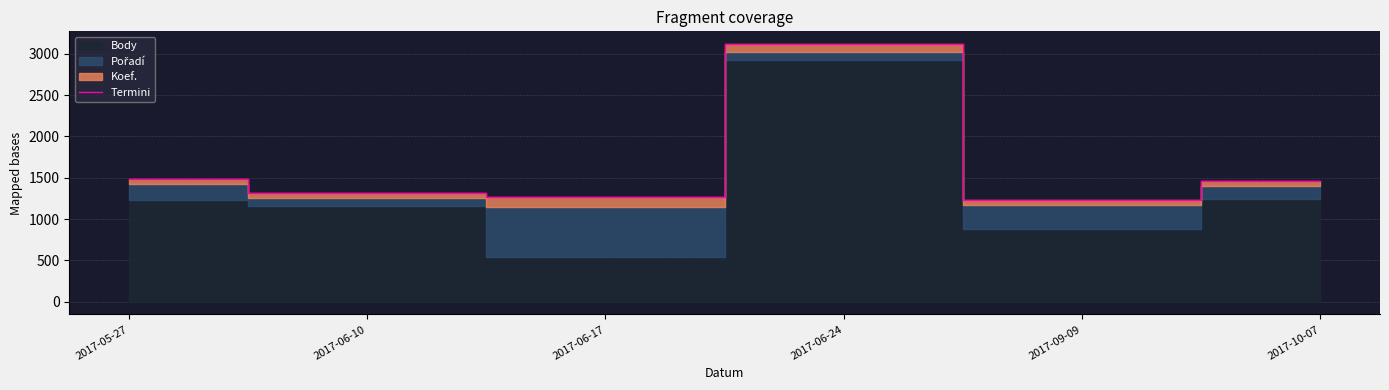

What is the sum of the values at 2017-06-24 and 2017-06-17?

4381